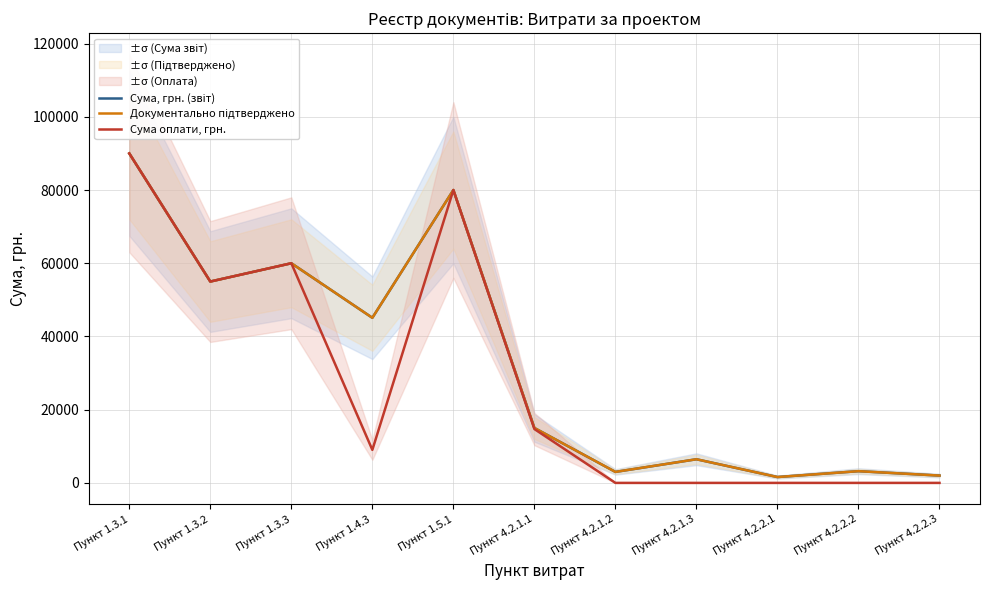

True or false: Документально підтверджено and Сума, грн. (звіт) cross at least once.

False